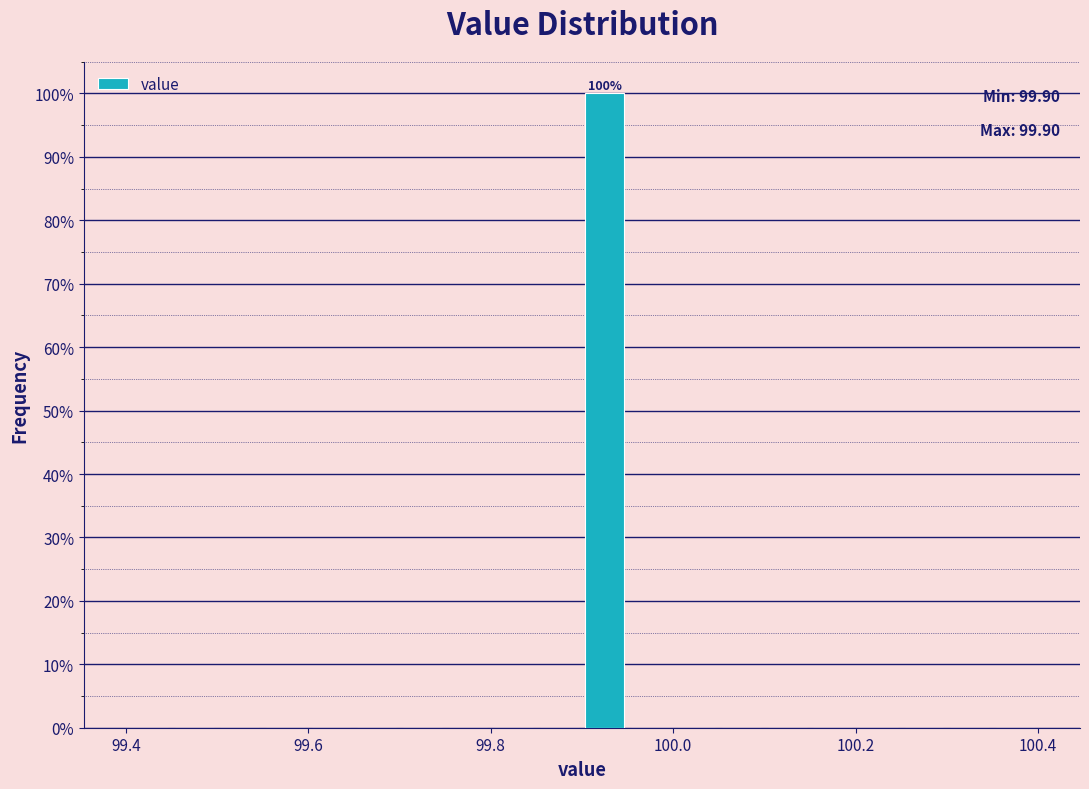

Around what value on the x-axis is the tallest bar? Give the approximate position of its centre, as read against the axis.

99.92